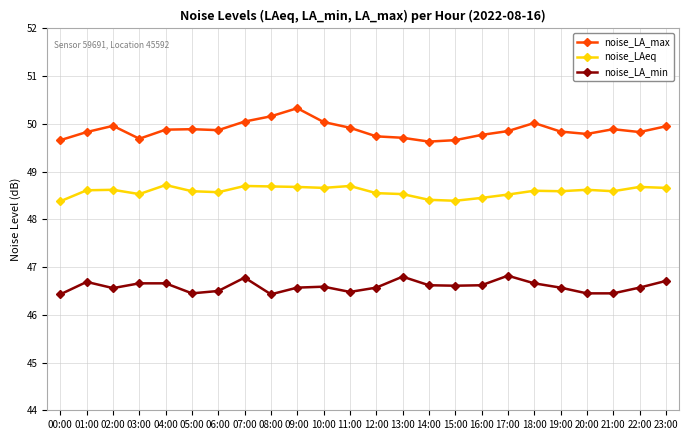

Is it true that noise_LA_max equals 49.9 at 11:00?

True